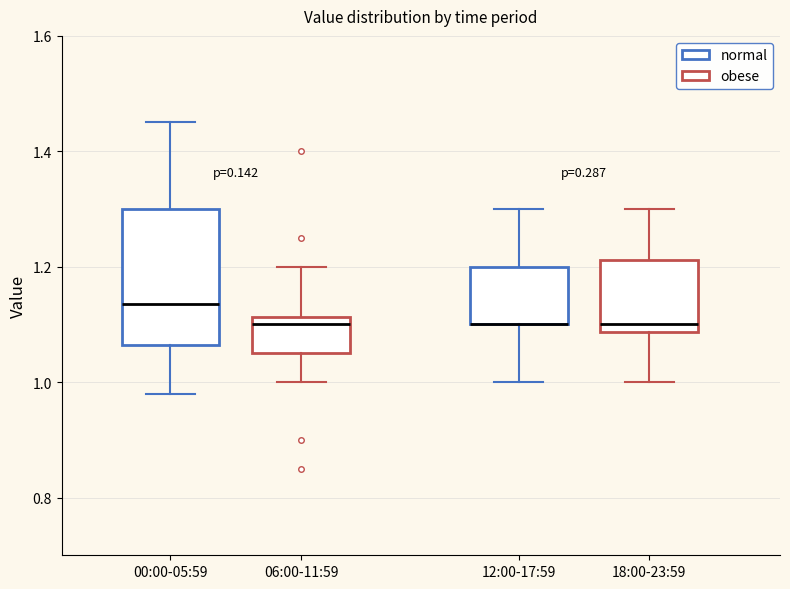

Reading left to right, read every box against the y-axis: the position of its median line, the range the box covers, and the ends of its whiskers. The values are not printed on the chart, so give them approximately, as read against the axis.

00:00-05:59: median 1.14, box 1.06 to 1.30, whiskers 0.98 to 1.46
06:00-11:59: median 1.10, box 1.06 to 1.12, whiskers 1.00 to 1.20
12:00-17:59: median 1.10 (drawn on the box's lower edge), box 1.10 to 1.20, whiskers 1.00 to 1.30
18:00-23:59: median 1.10, box 1.08 to 1.22, whiskers 1.00 to 1.30